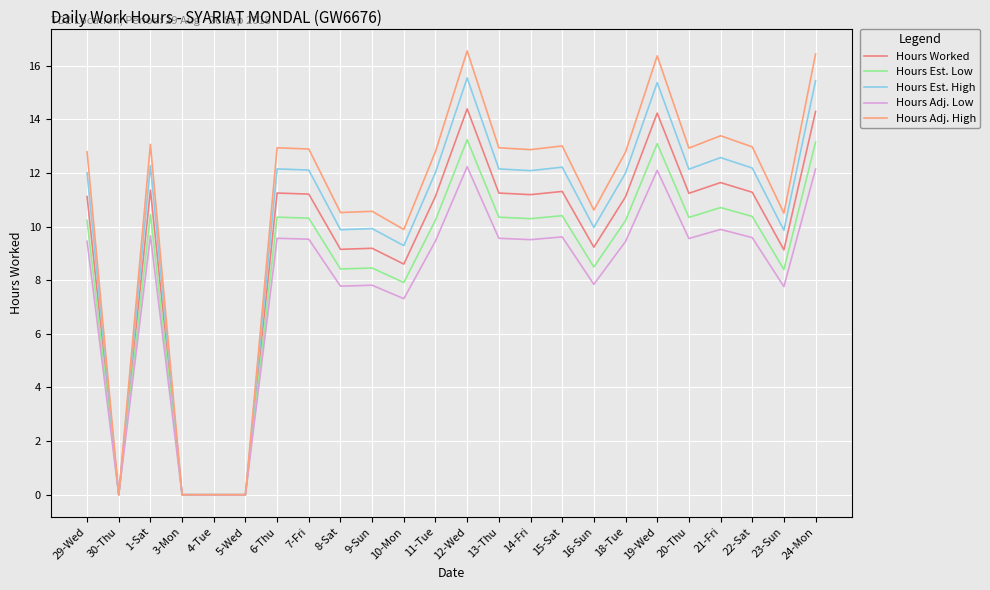

True or false: Hours Worked and Hours Est. Low cross at least once.

False